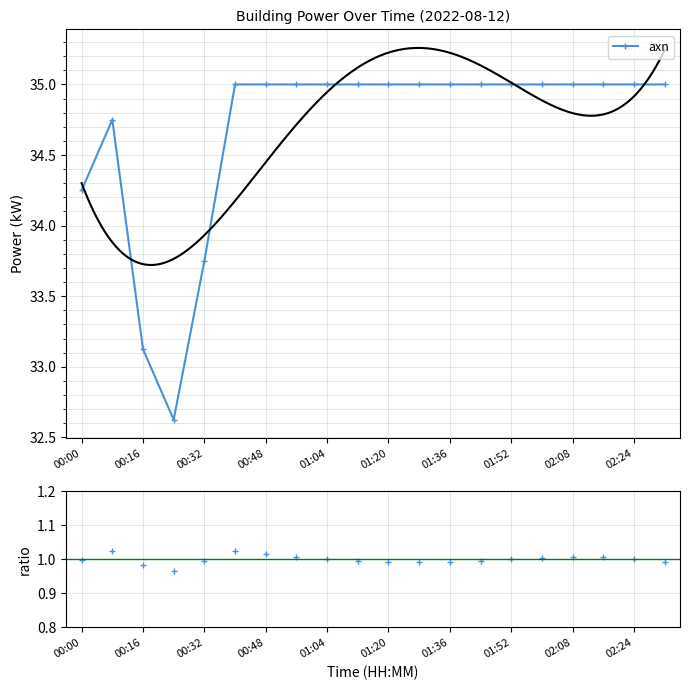

List the series in order of their overall mean, highest first.

axn, axn ratio